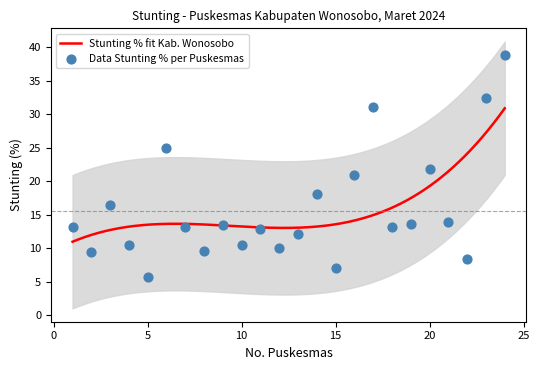

What is the change in value from 8 to 10?

+0.8